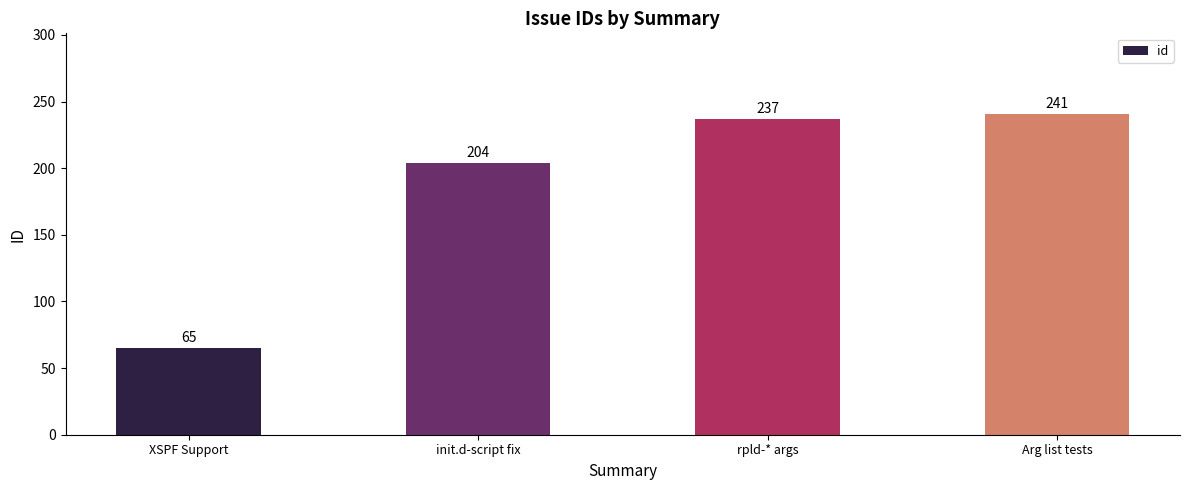

How many values are below 237?

2